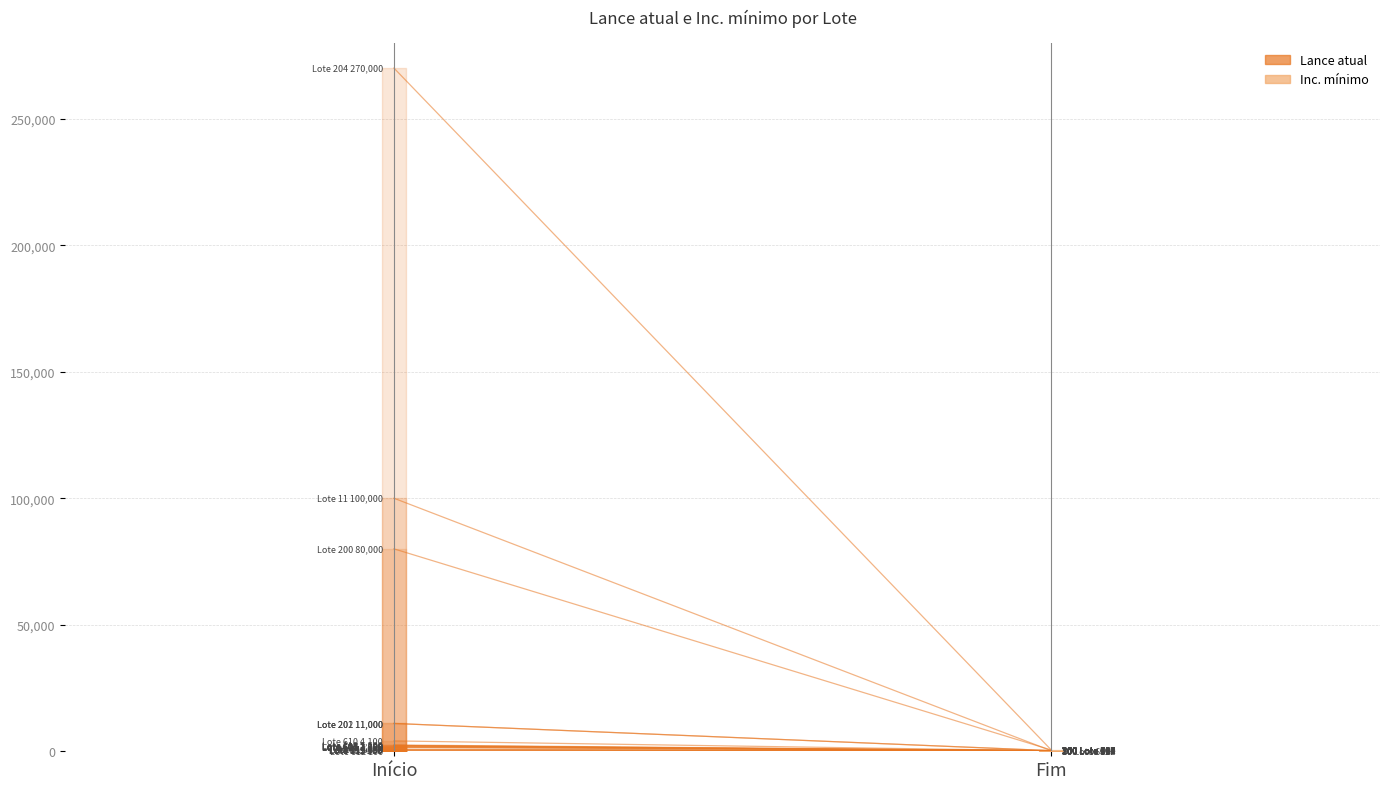

List the labels in order of value, smallest first.

Fim, Início